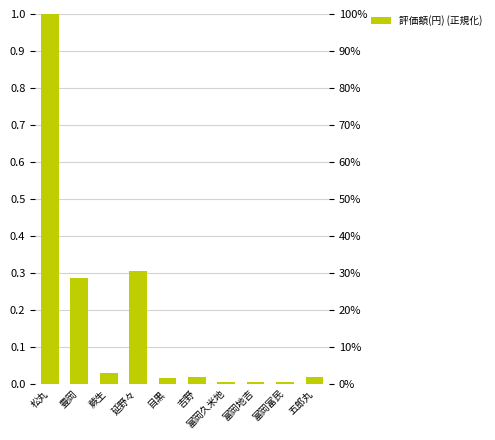

The chart shows a value of 0.0 at 富岡富民. True or false?

False